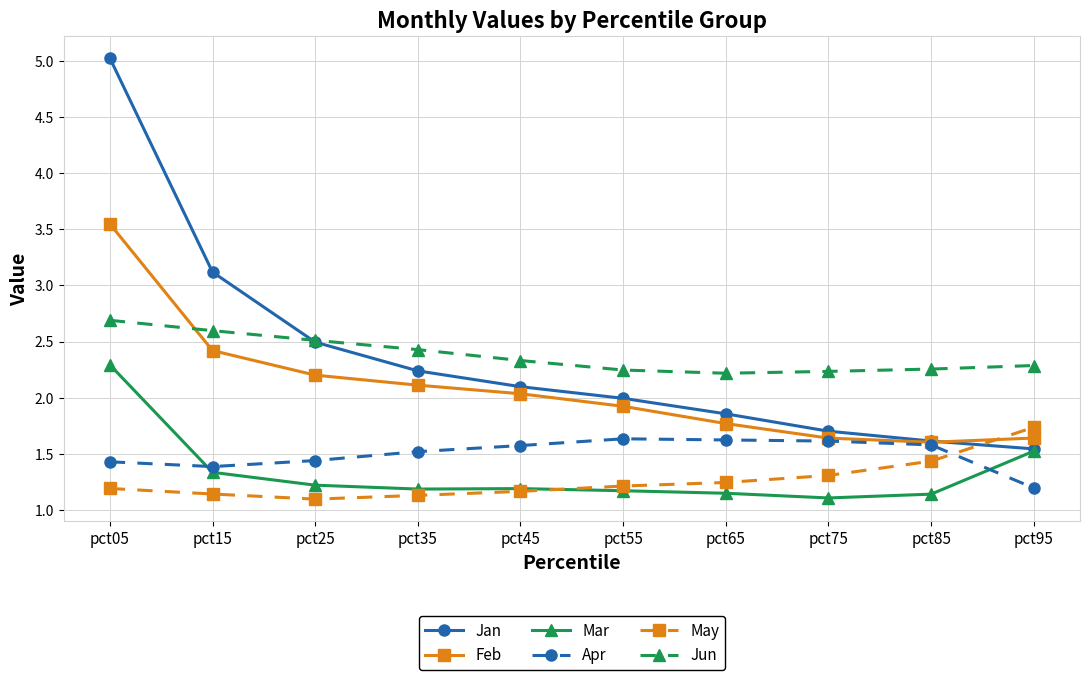

Which label corresponds to the largest value in the chart?

pct05